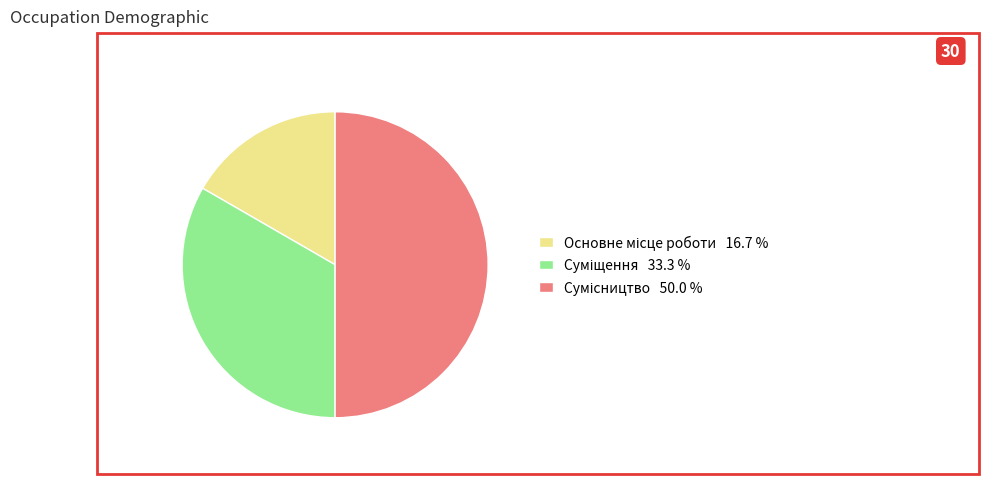

Between Основне місце роботи and Сумісництво, which is larger?

Сумісництво